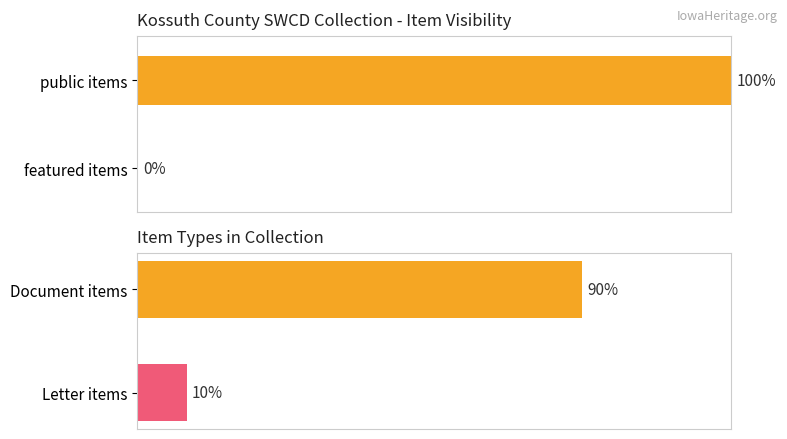

List the series in order of their overall mean, highest first.

public, featured